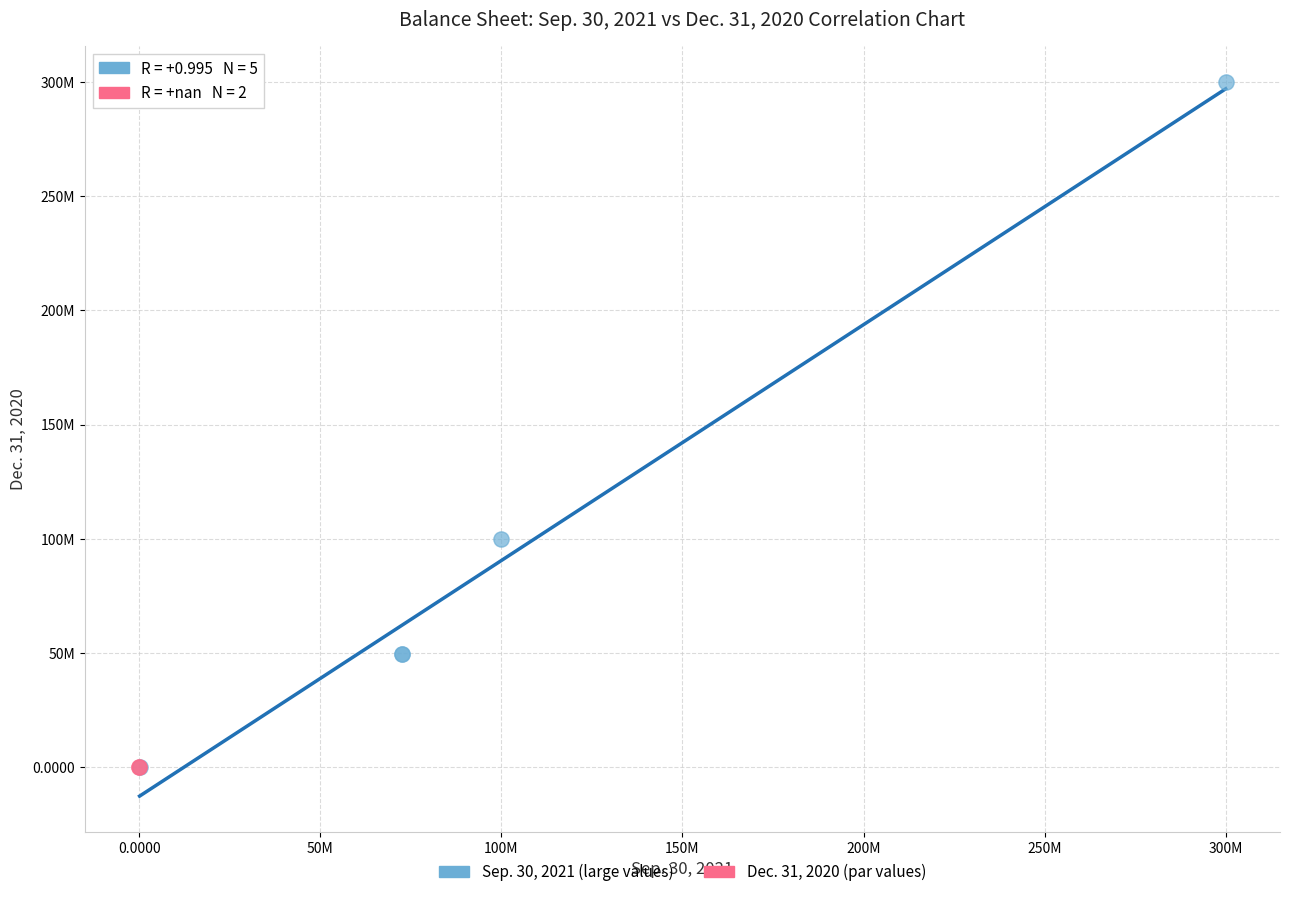

What are all the series names shown in the legend?

Sep. 30, 2021 (large values), Dec. 31, 2020 (par values)